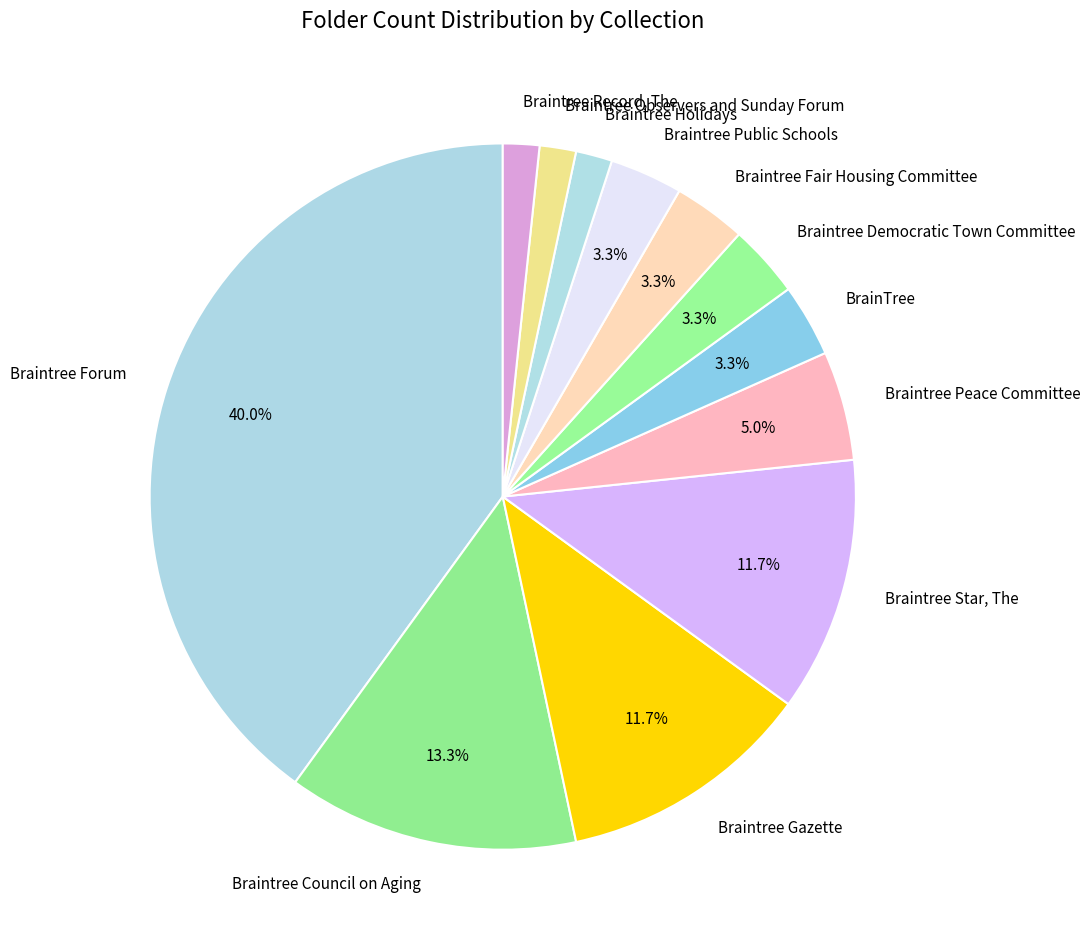

Does Braintree Public Schools represent more than half of the total?

No